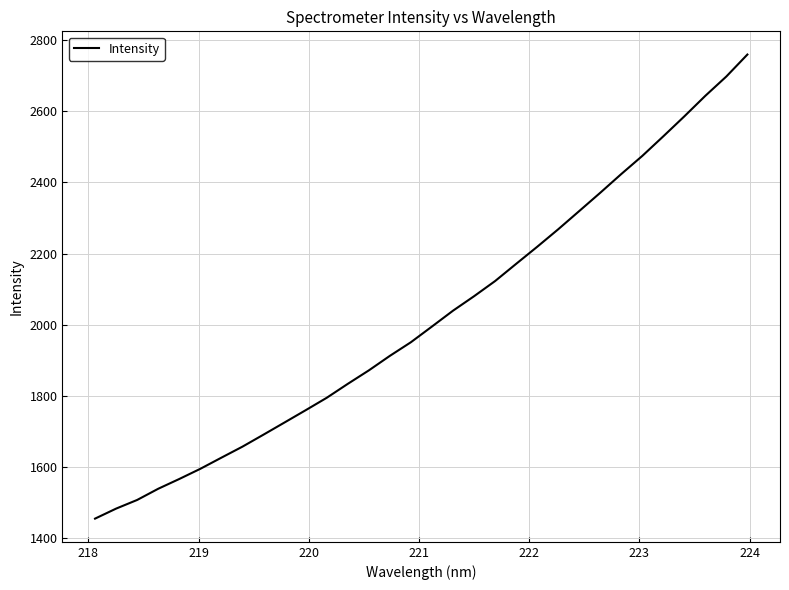

What is the smallest value displayed?

1455.6